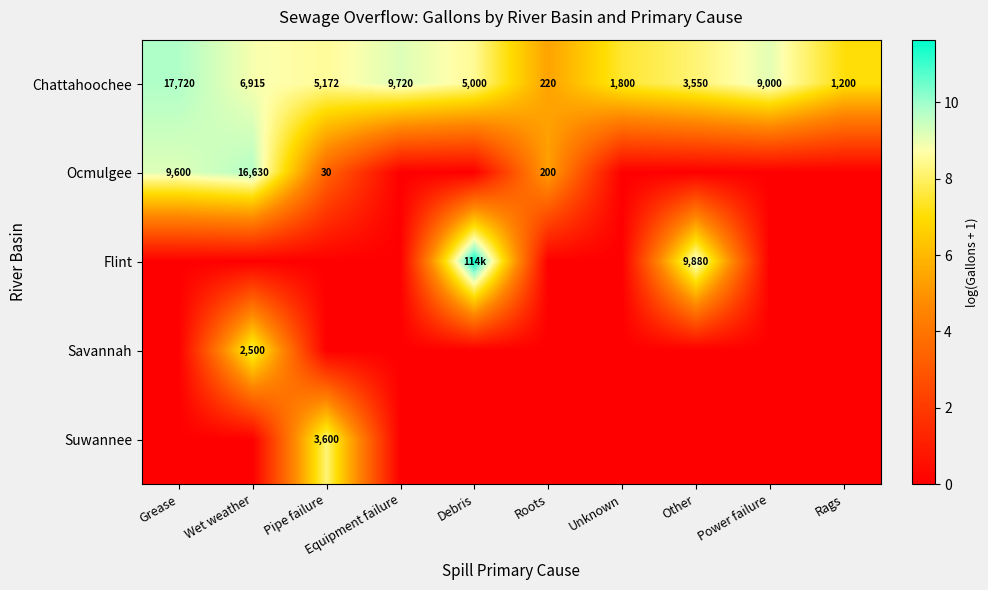

Where is Chattahoochee nearest to the value 8970?

Power failure